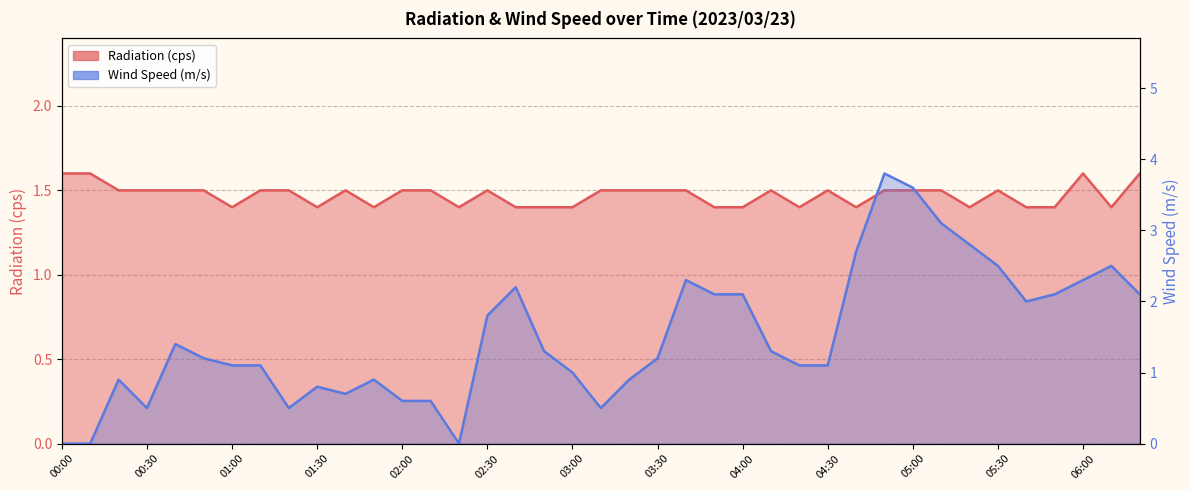

What value does the Radiation (cps) line series have at 19?

1.5